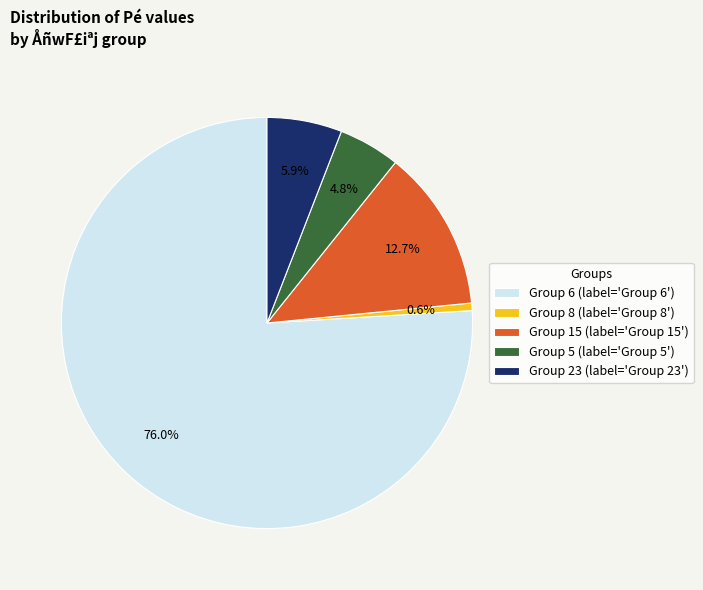

Which category has the biggest portion of the pie?

Group 6 (label='Group 6')